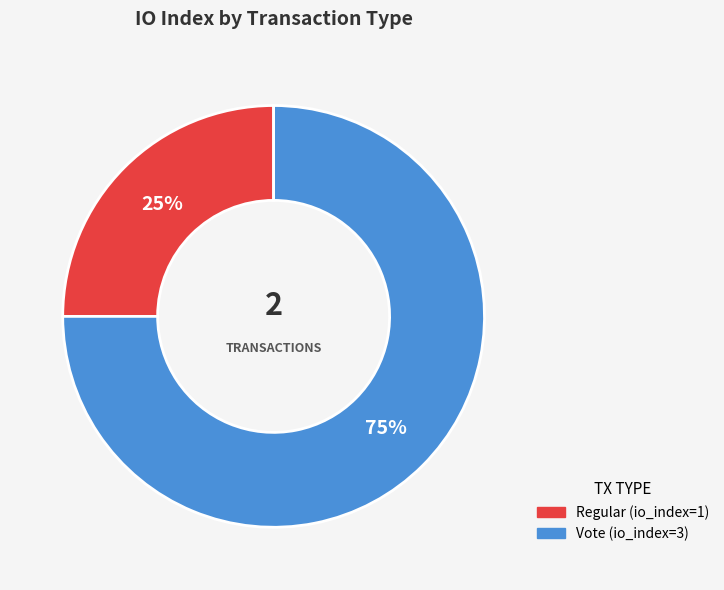

To the nearest percent, what is the difference between the largest and smallest slice percentages?

50%